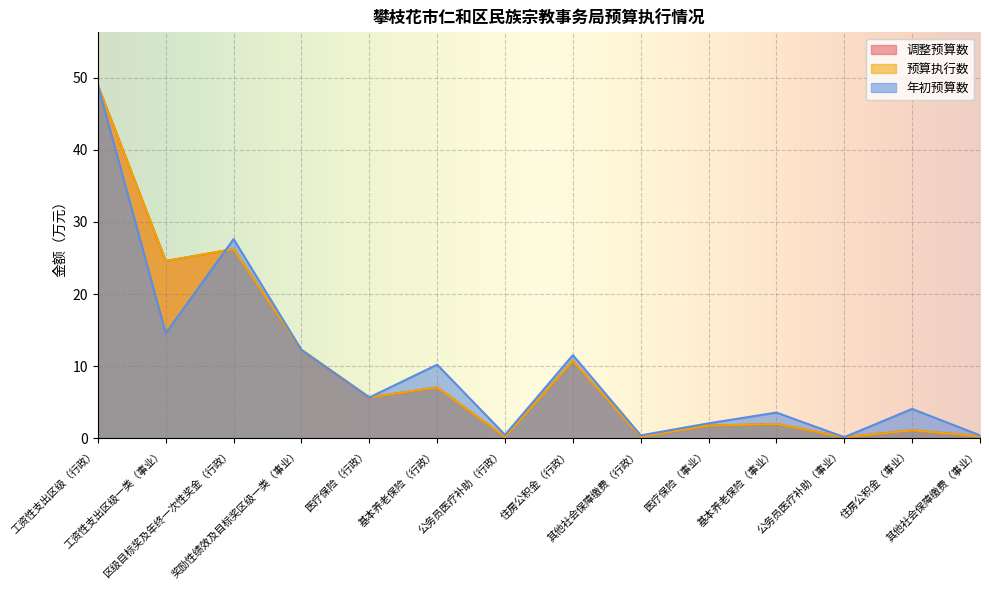

What is the sum of the 预算执行数 values at 奖励性绩效及目标奖区级一类（事业） and 其他社会保障缴费（行政）?

12.5